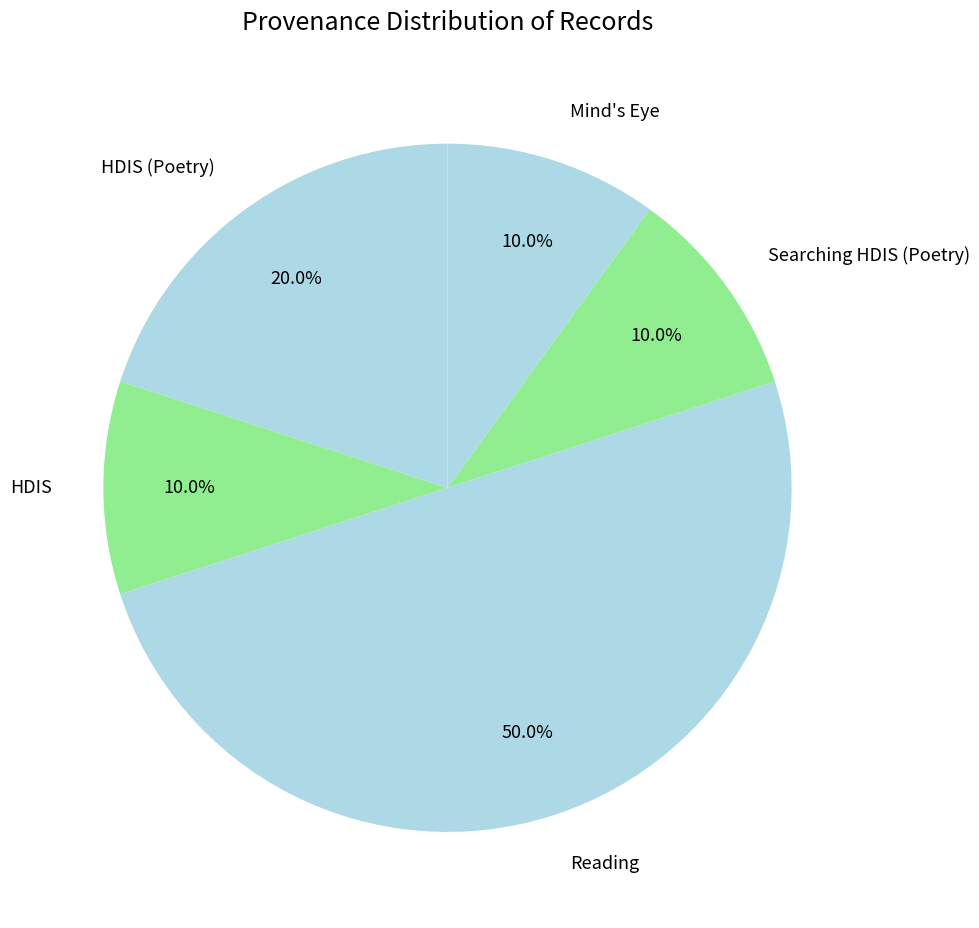

Does HDIS account for over 50% of the chart?

No